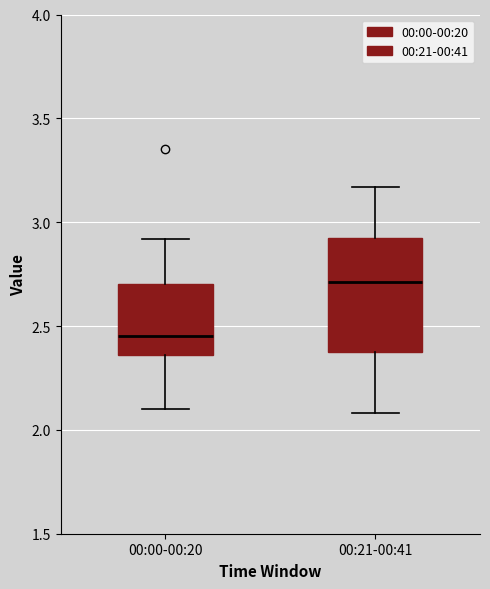

Which box has the lowest median line?

00:00-00:20